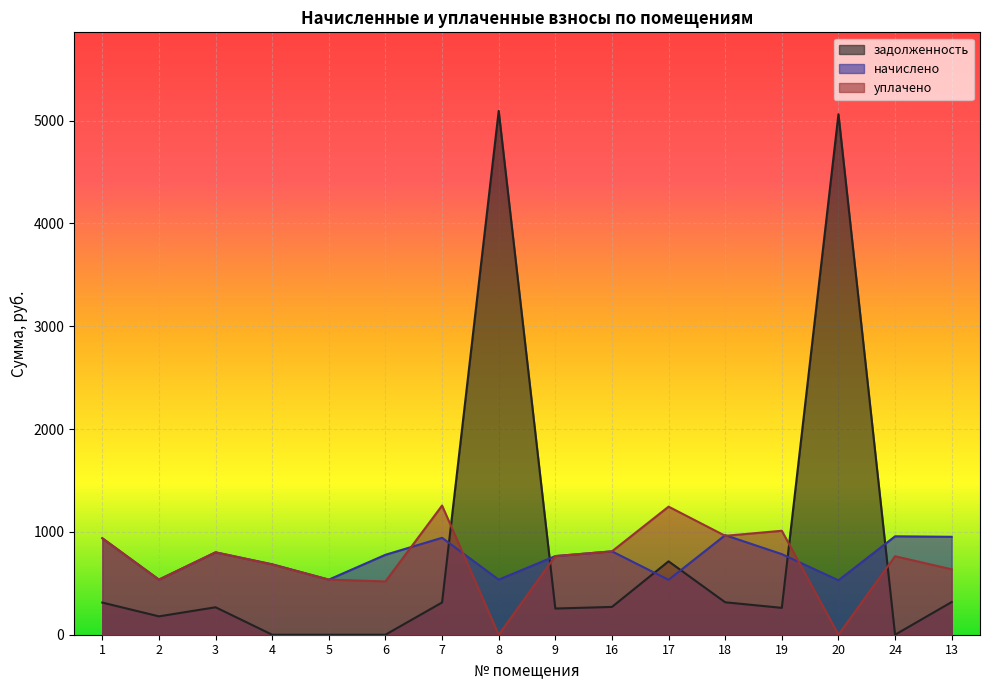

Which category has the highest value in the уплачено series?

7